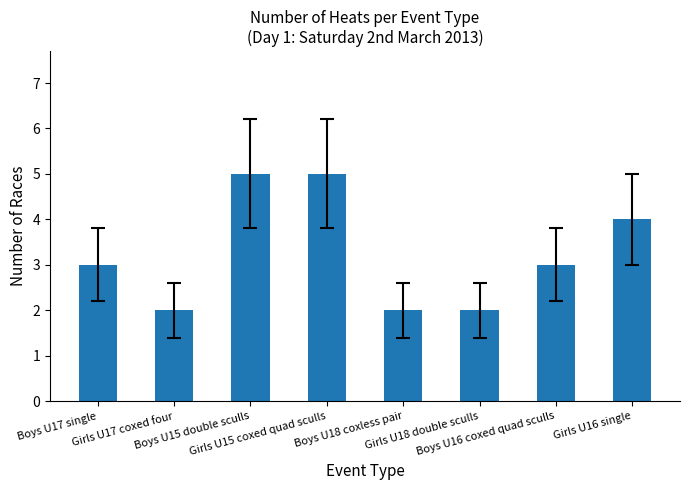

What is the value of the 7th bar from the left?

3